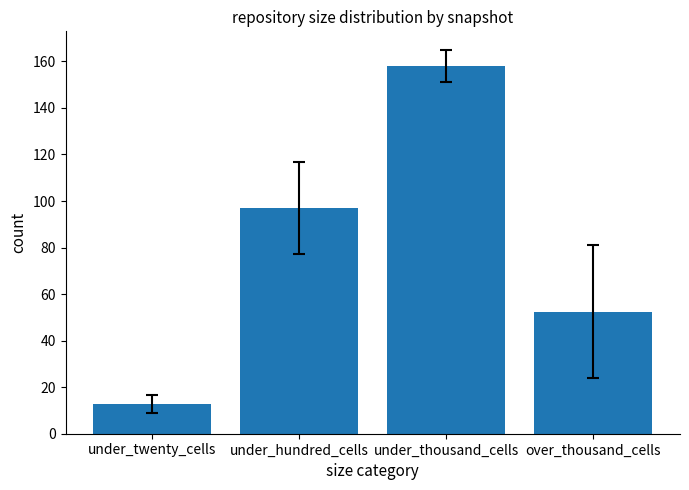

The value at under_thousand_cells is 157.9. True or false?

True